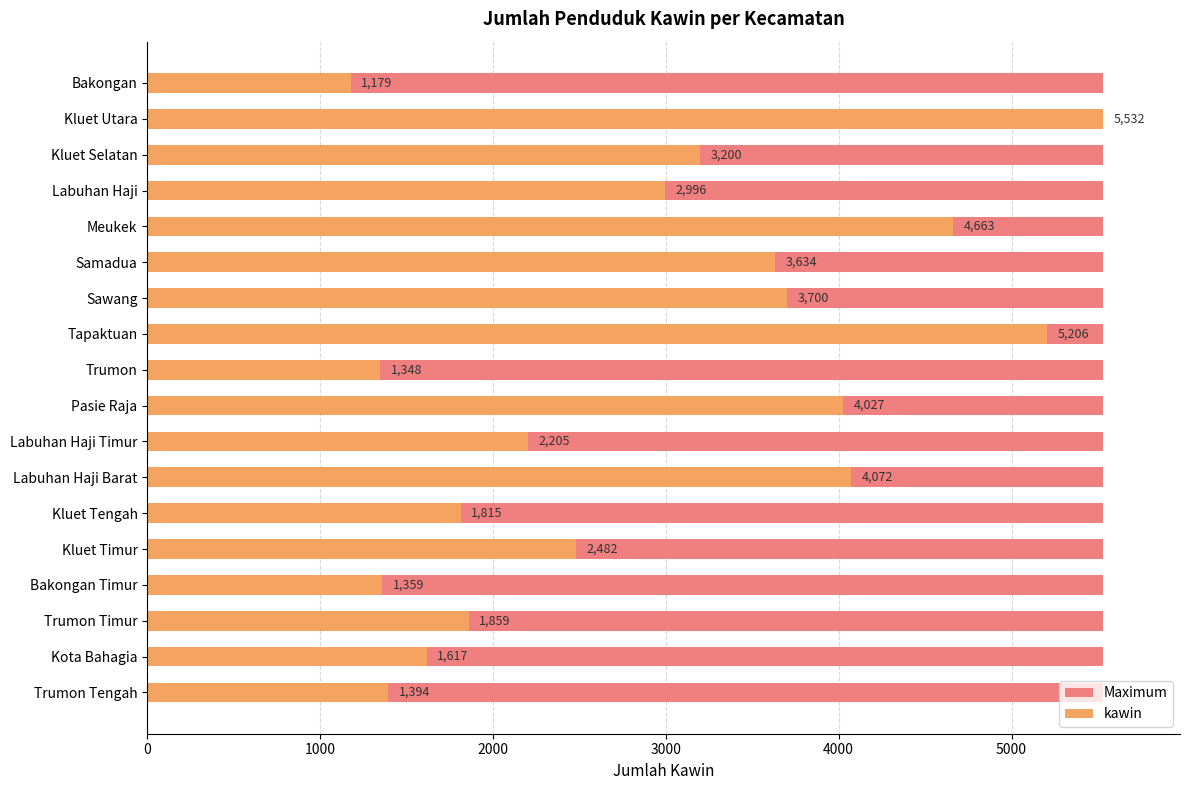

What is the maximum value shown in the chart?

5532.0